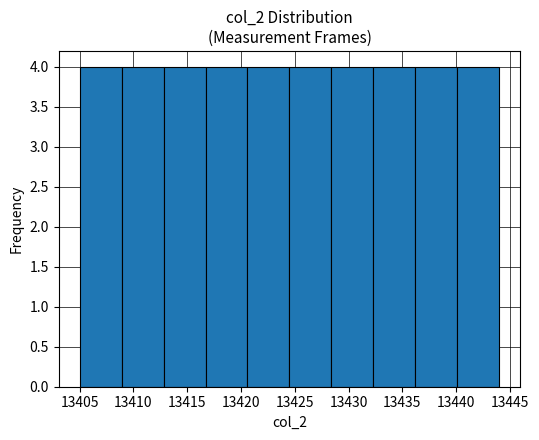

Reading left to right, list every bar in this chart as the range it spans on the x-axis followed by its height. Neither the bar edges nor the heights are printed on the chart, so give them approximately, as read against the axes.

13405.0 to 13408.9: 4
13408.9 to 13412.8: 4
13412.8 to 13416.7: 4
13416.7 to 13420.6: 4
13420.6 to 13424.5: 4
13424.5 to 13428.4: 4
13428.4 to 13432.3: 4
13432.3 to 13436.2: 4
13436.2 to 13440.1: 4
13440.1 to 13444.0: 4